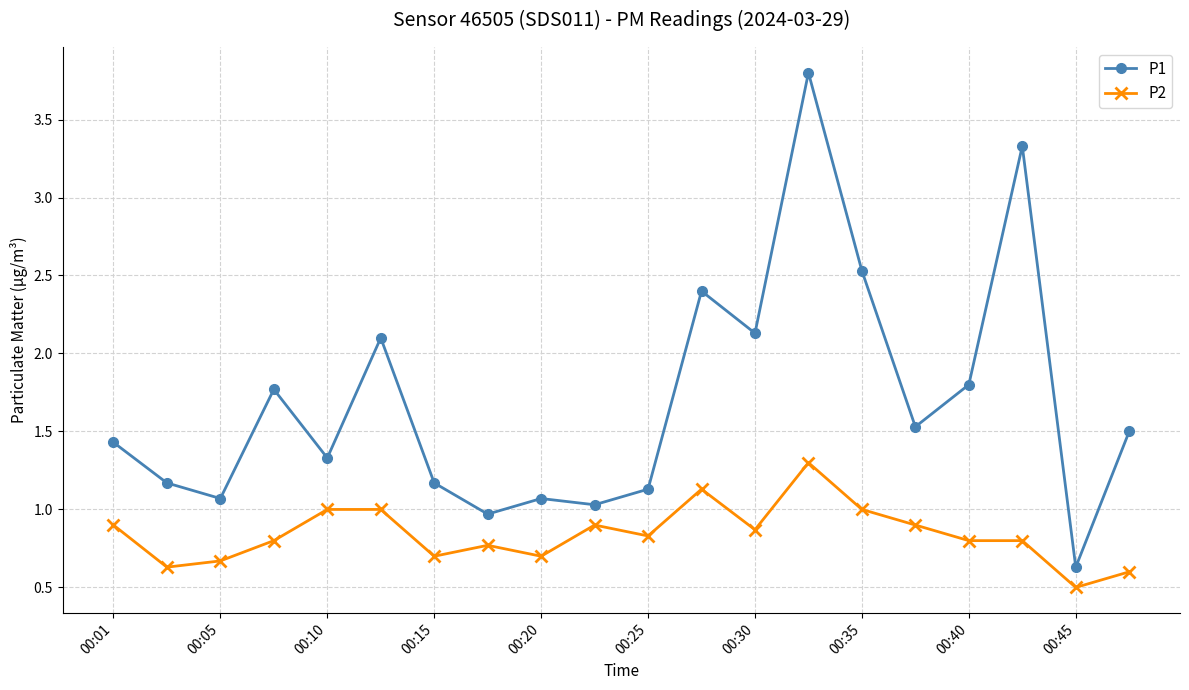

What is the difference between the maximum and minimum values in the P1 series?

3.2